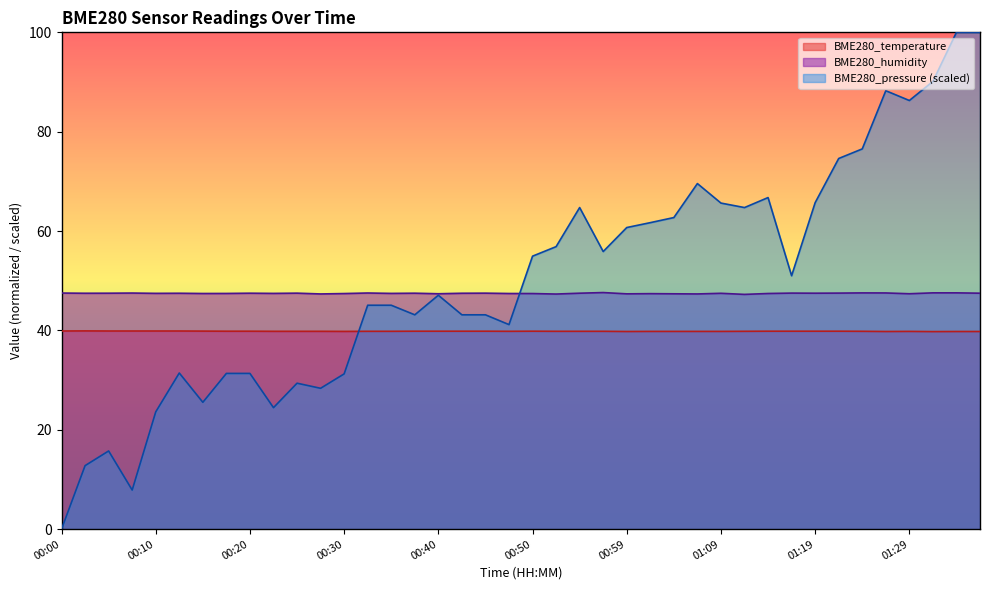

Which series has the largest total across all categories?

BME280_pressure (scaled)